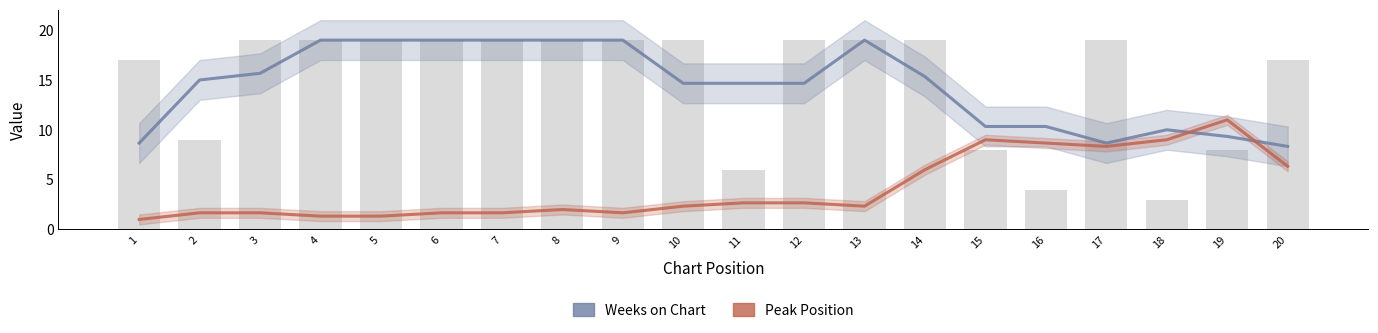

At which label does Peak Position reach its minimum?

1